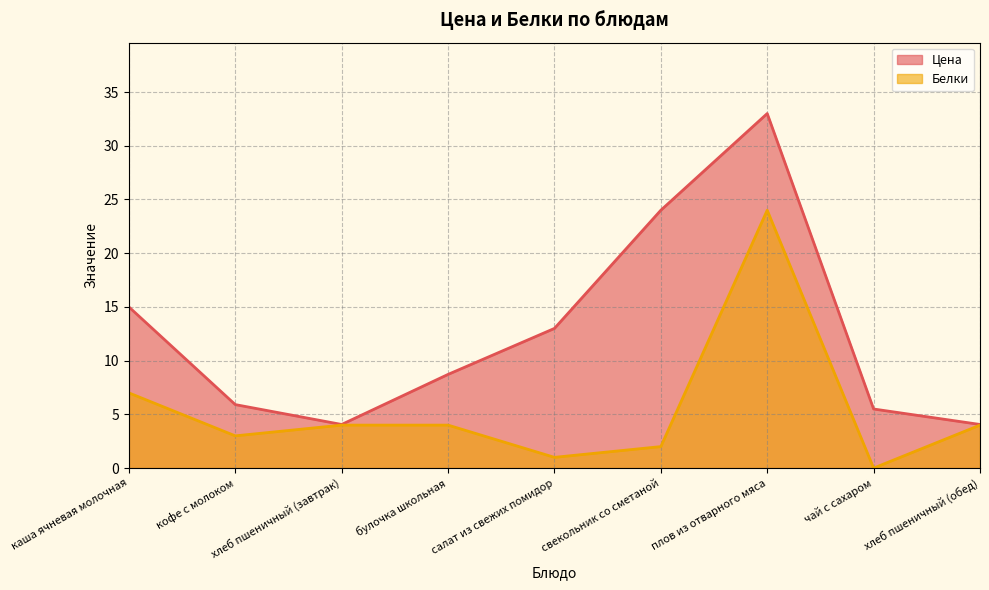

Reading left to right, extract all data points from this chart.

Цена: 15.0	5.9	4.1	8.7	13.0	24.0	33.0	5.5	4.1
Белки: 7.0	3.0	4.0	4.0	1.0	2.0	24.0	0.0	4.0